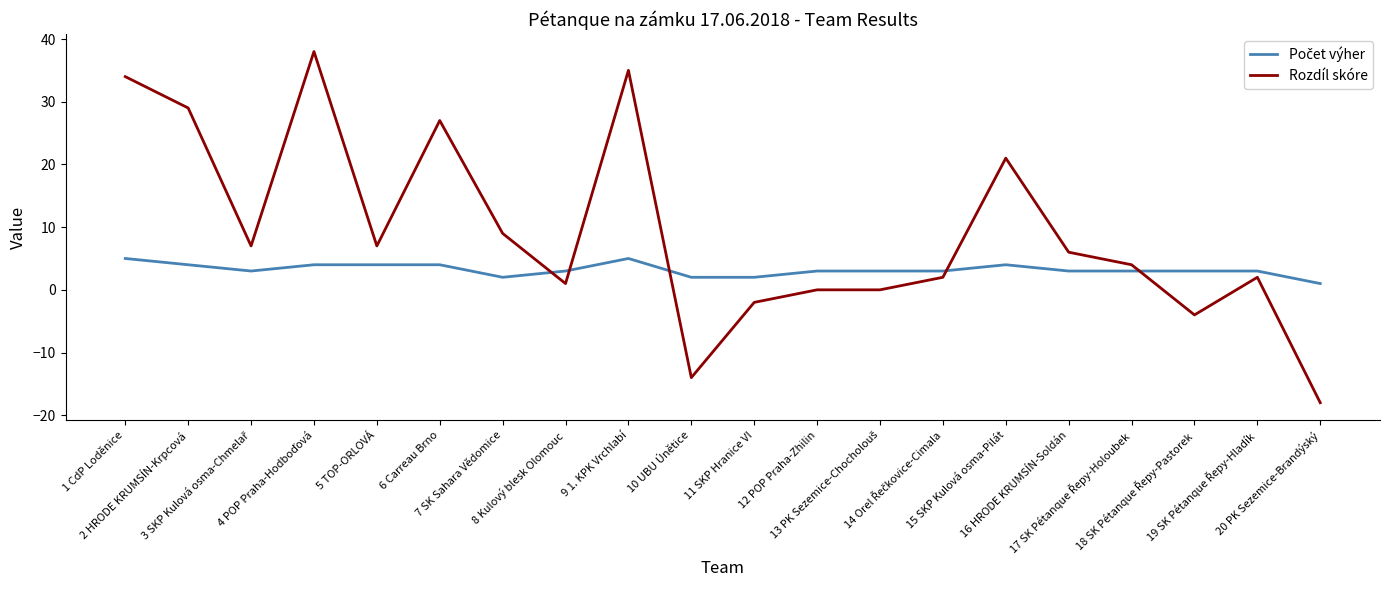

Which series has the widest spread of values?

Rozdíl skóre